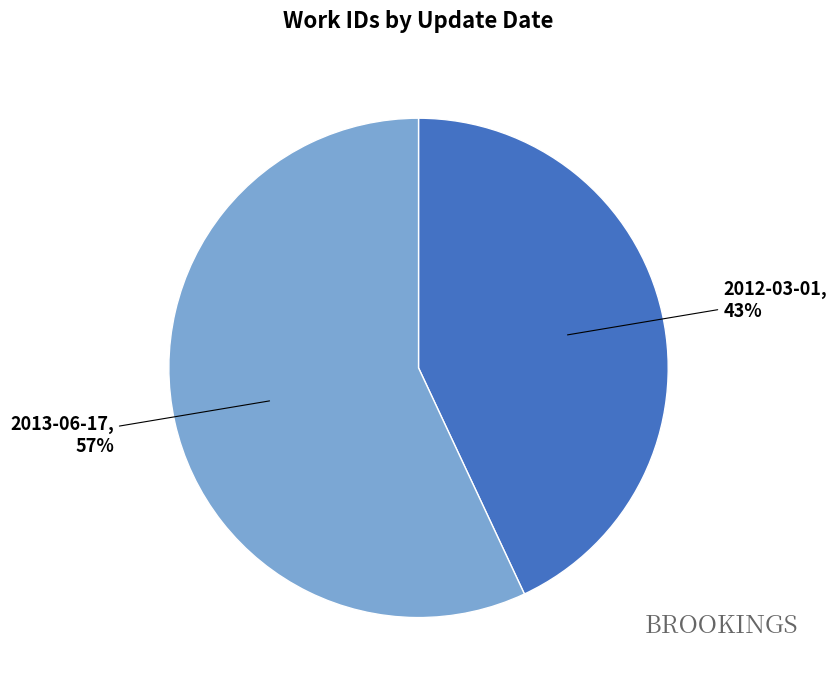

Do 2013-06-17 and 2012-03-01 together represent more than half of the pie?

Yes